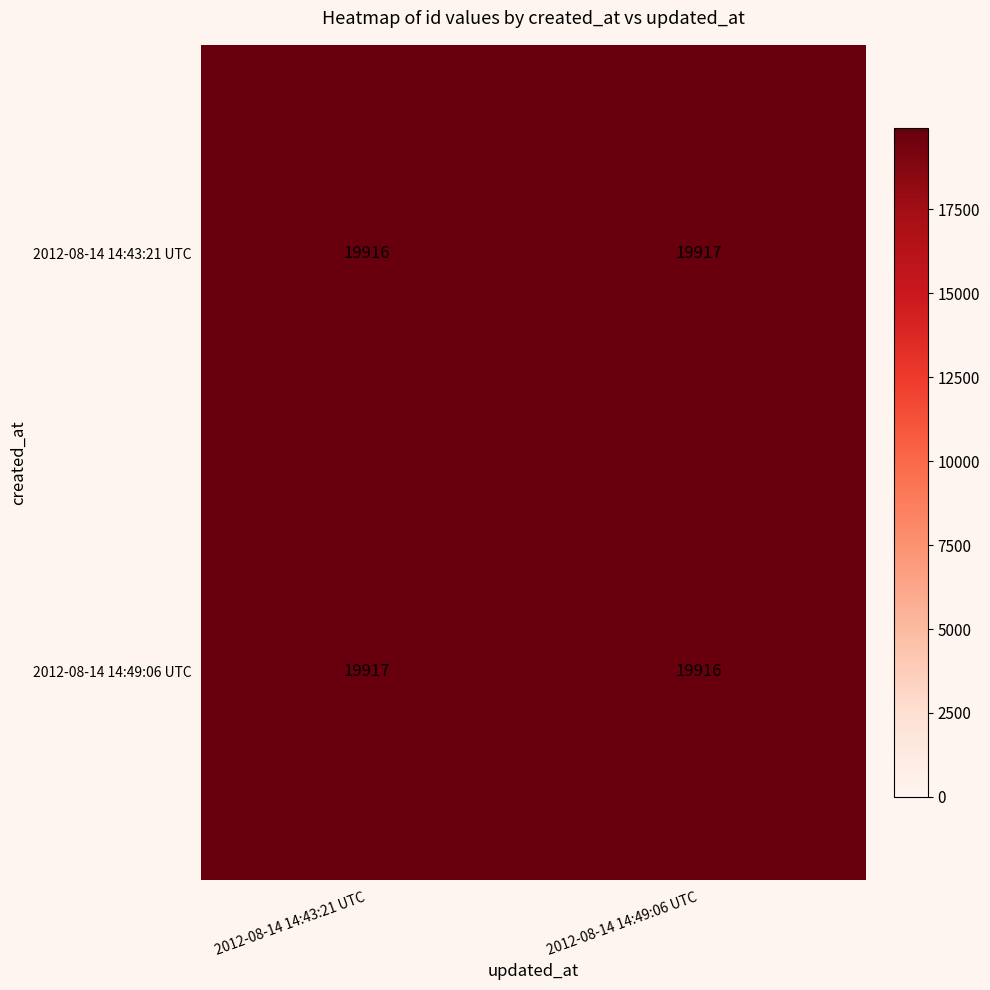

Read the 2012-08-14 14:49:06 UTC value at 2012-08-14 14:49:06 UTC.

19916